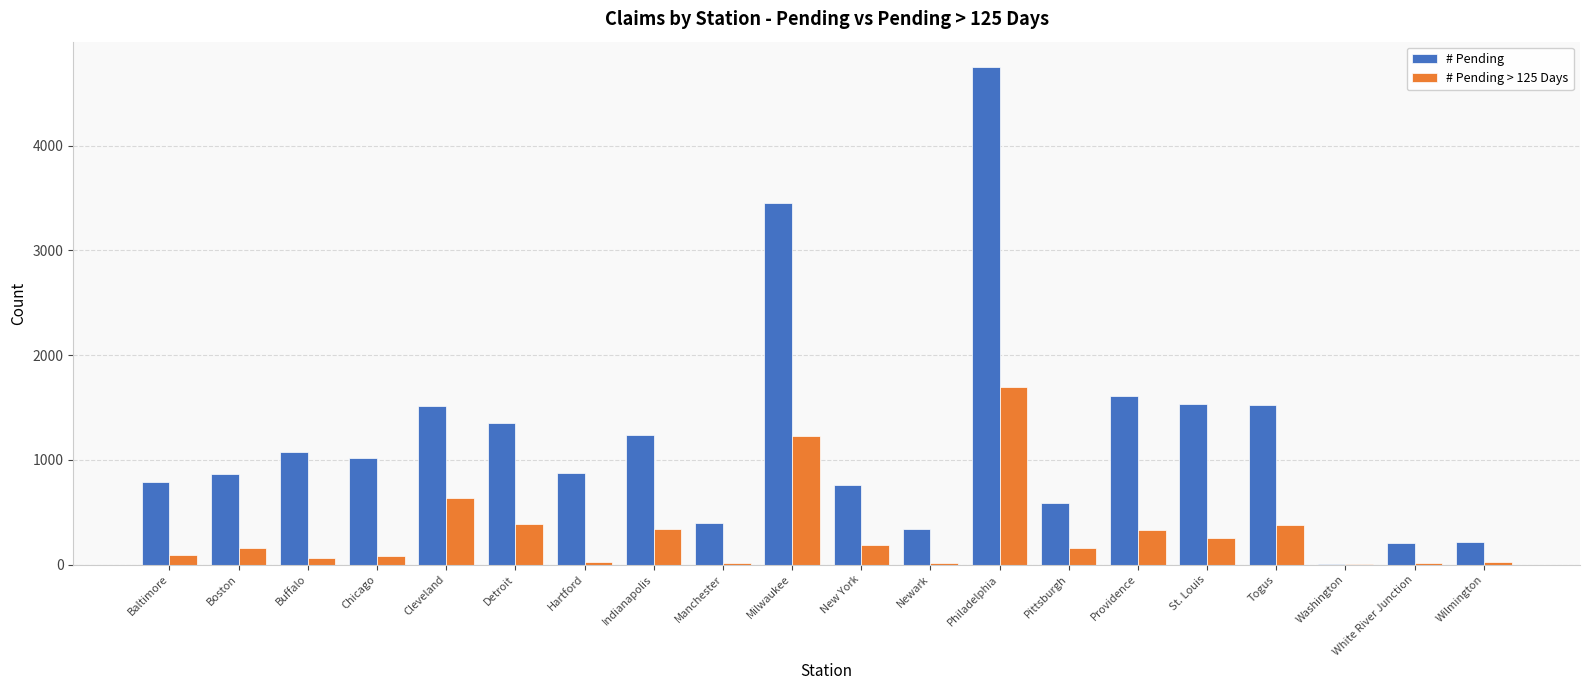

At which label does # Pending > 125 Days reach its peak?

Philadelphia